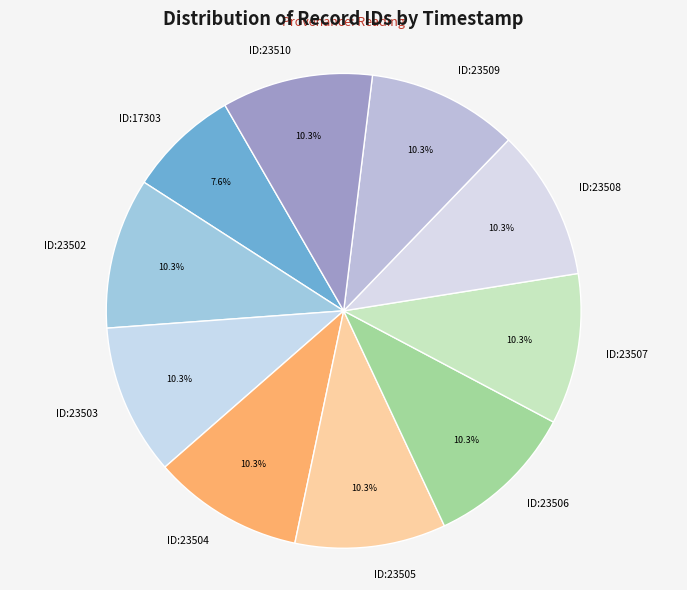

Which slice is the smallest?

ID:17303